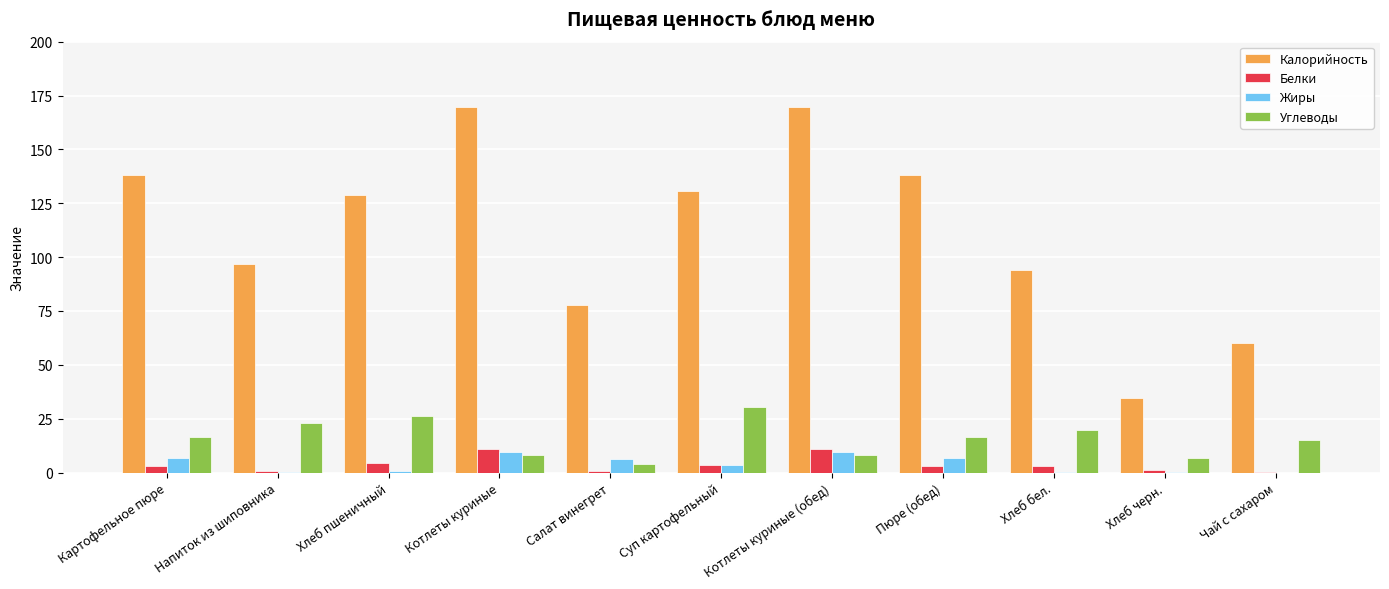

Is it true that Белки equals 4.4 at Хлеб пшеничный?

True